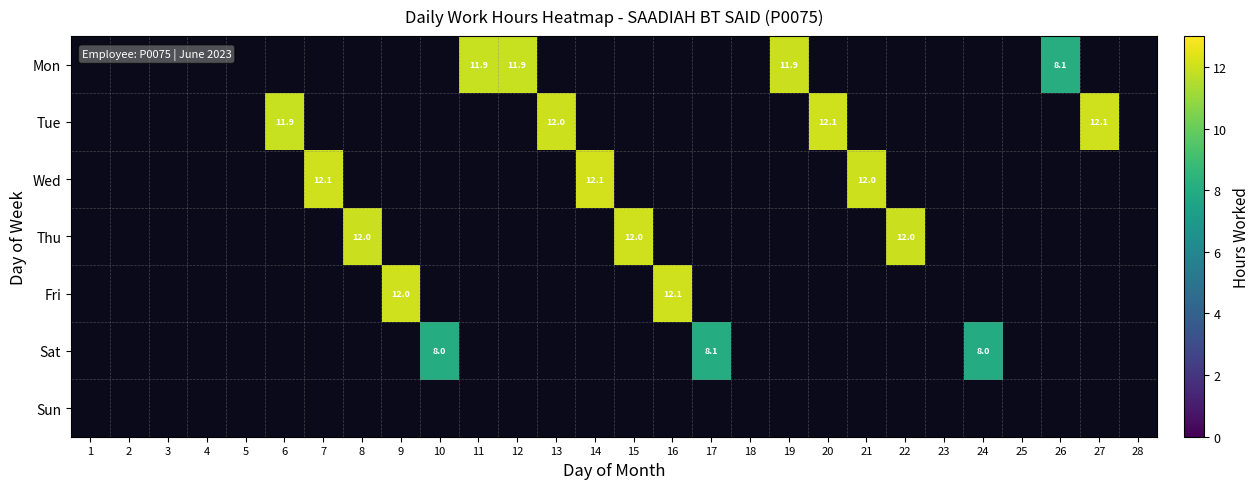

What is the total value across all series at 24?

8.0